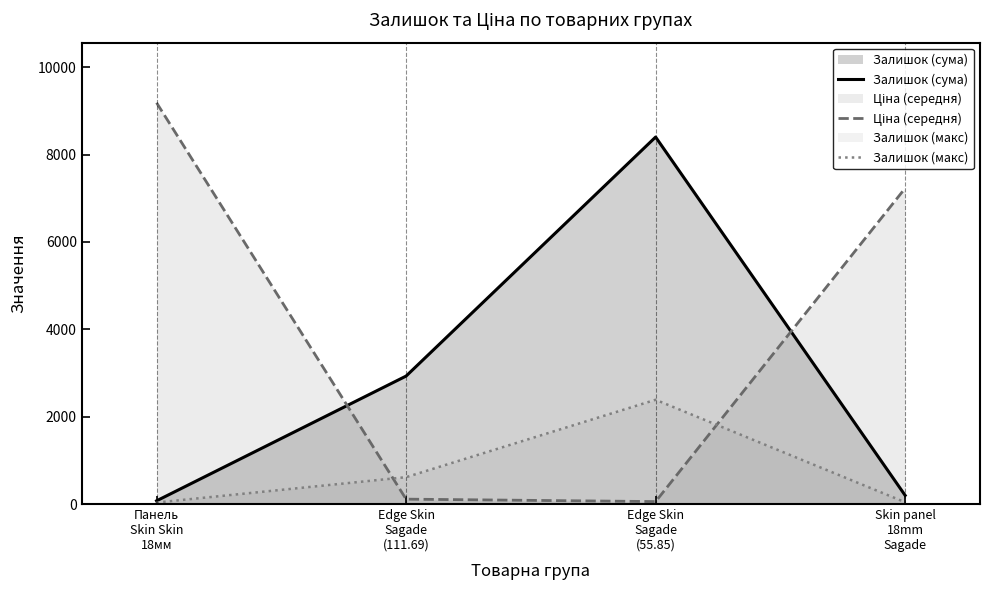

What is the average value of the Залишок (макс) series?

769.2